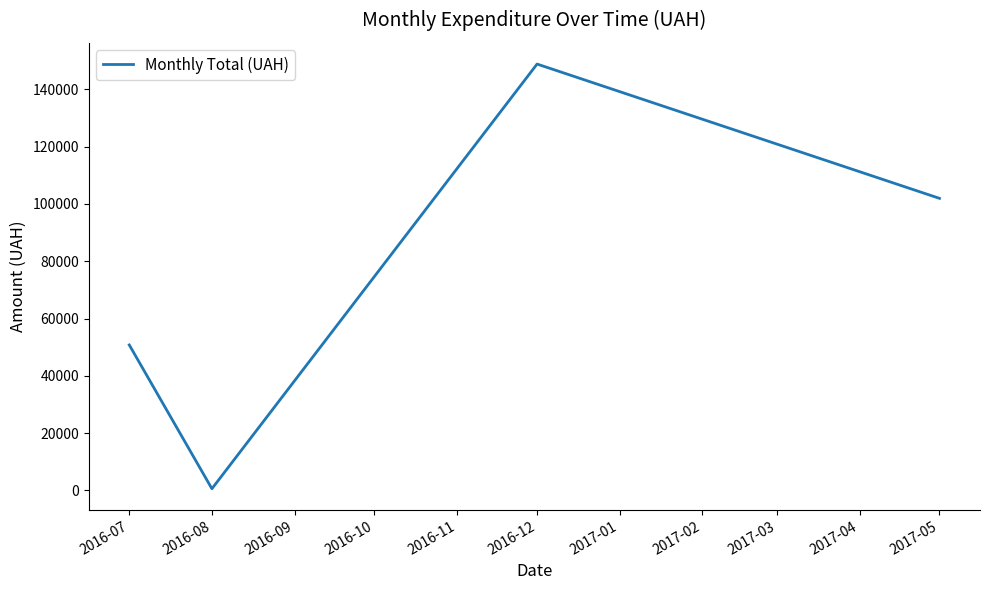

What is the minimum value shown in the chart?

594.0